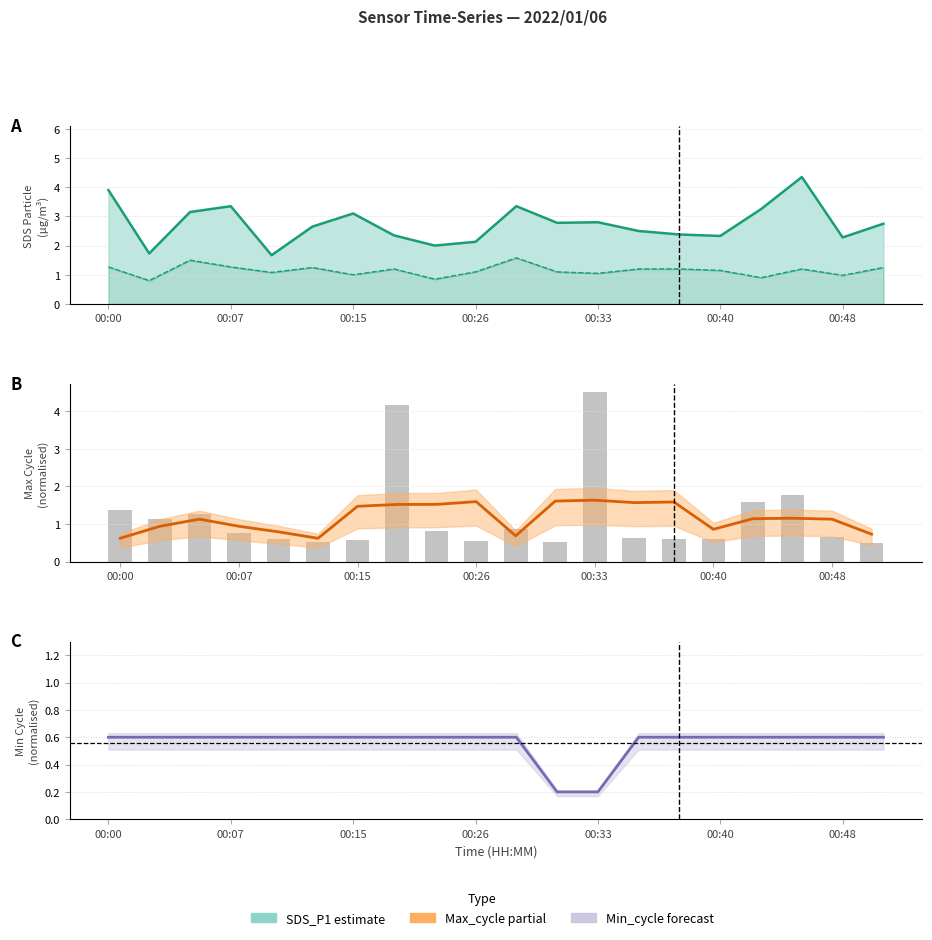

What is the difference between the highest and lowest values at 19?

2.2